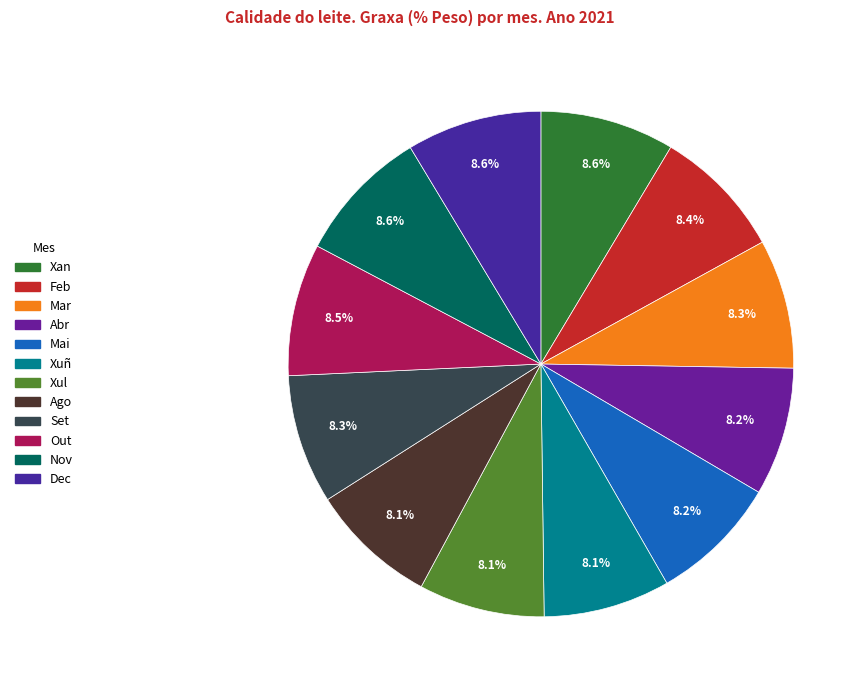

Is Dec the majority of the pie?

No